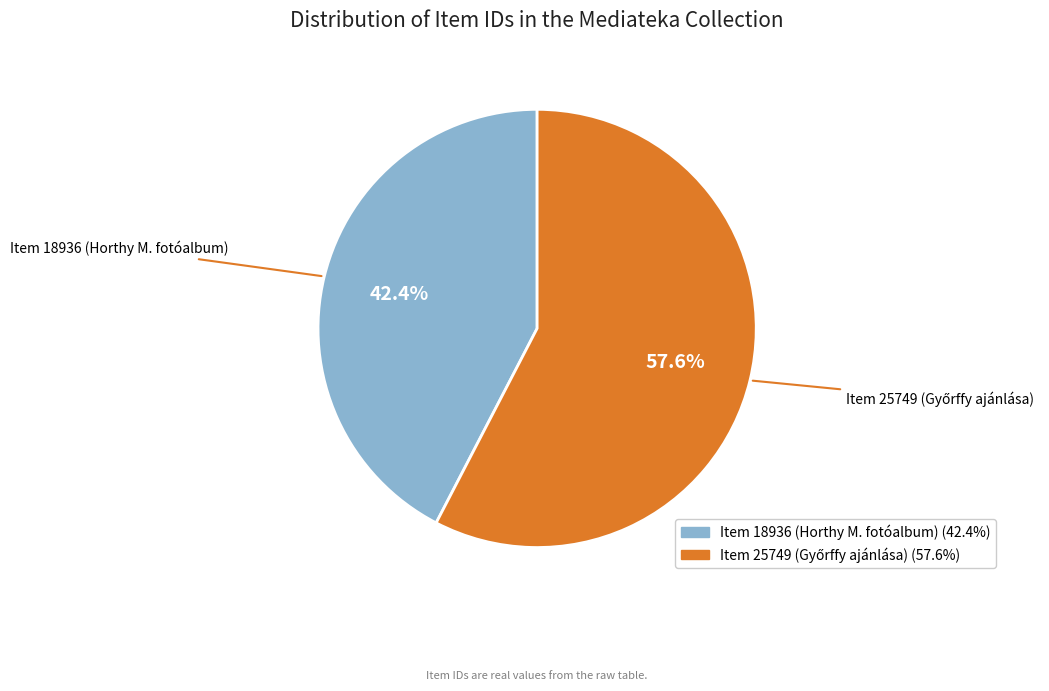

What is the smallest slice in the pie chart?

Item 18936 (Horthy M. fotóalbum)